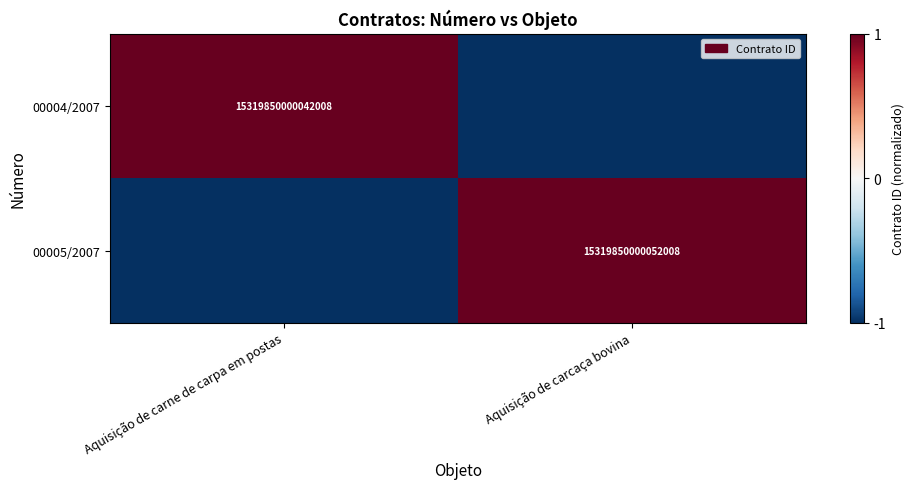

Is it true that 00004/2007 equals 24079444889979204 at Aquisição de carne de carpa em postas?

False